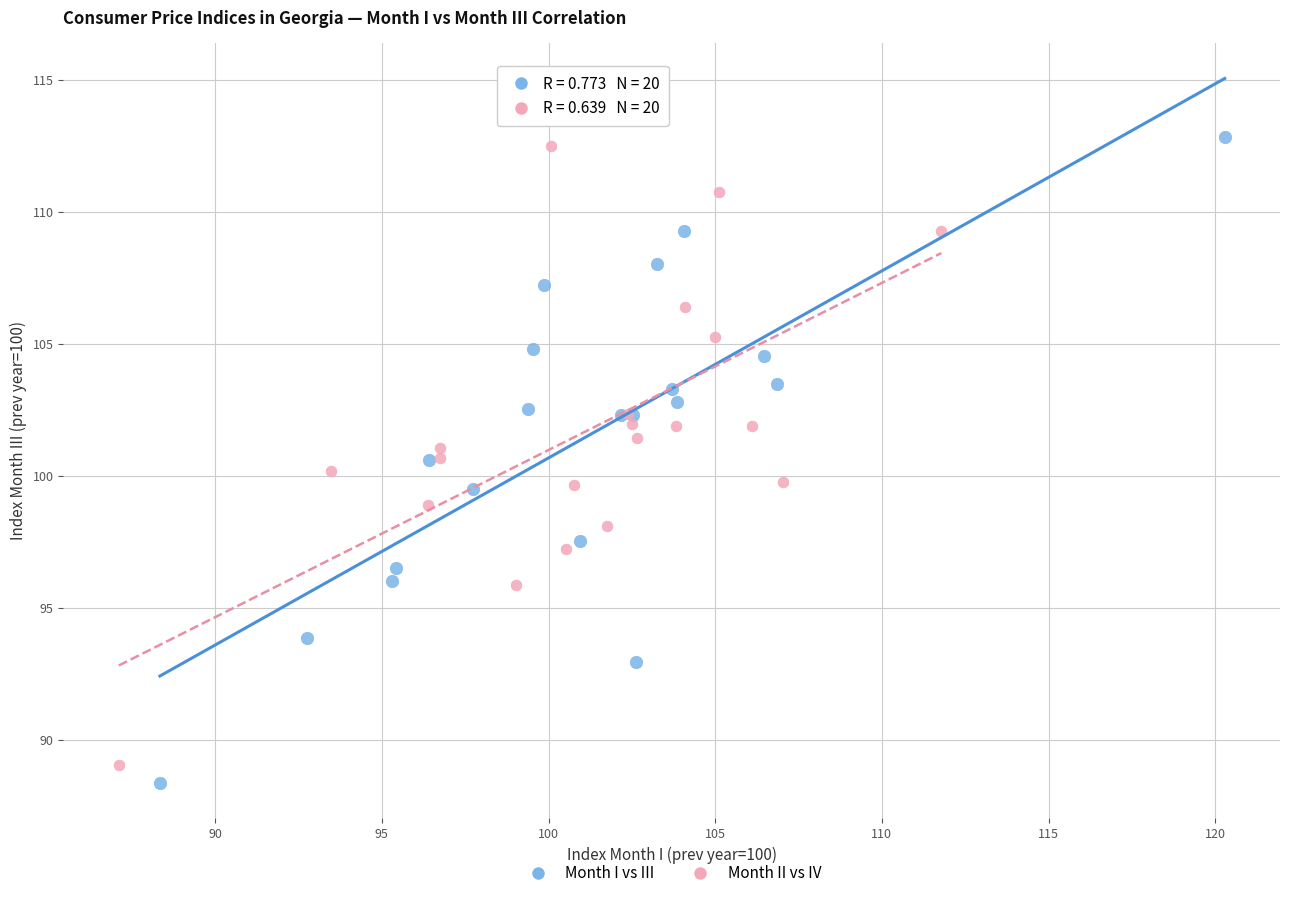

What are all the series names shown in the legend?

Month I vs III, Month II vs IV